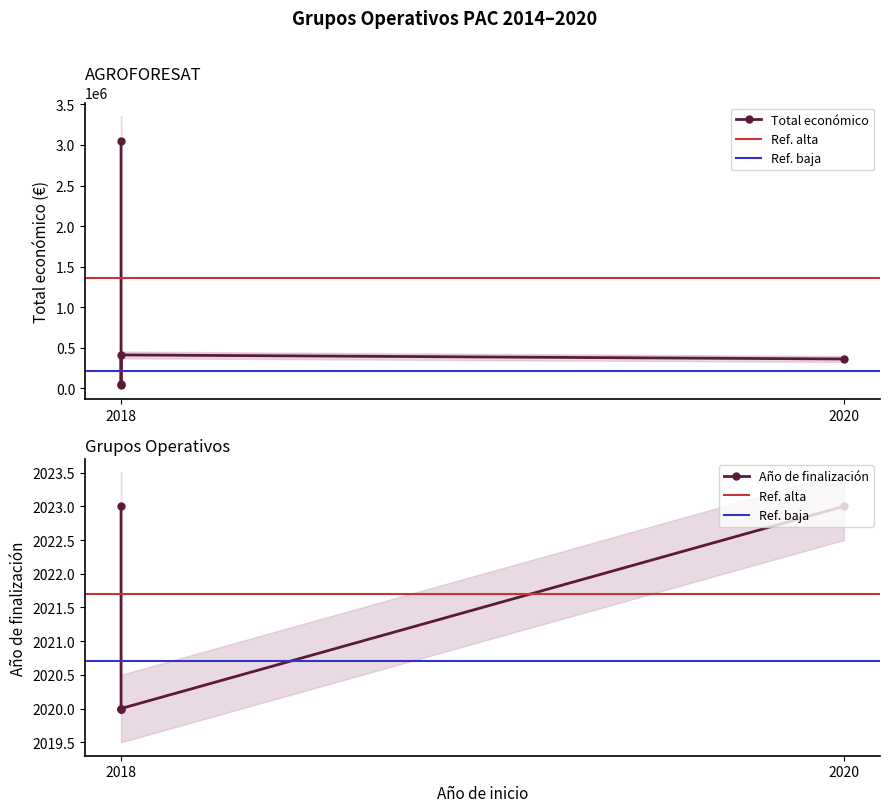

At which label is Total económico closest to 1545511?

2018